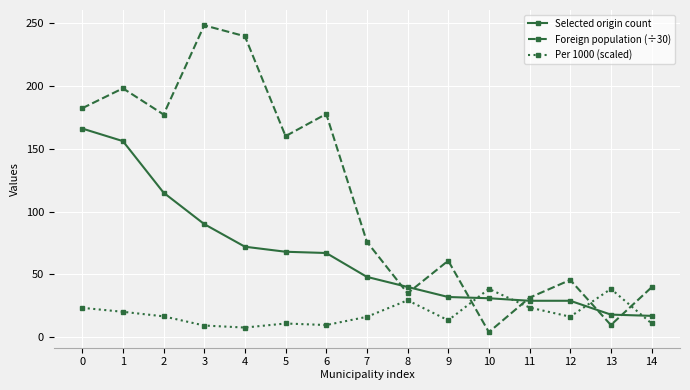

What is the smallest value displayed?

4.0